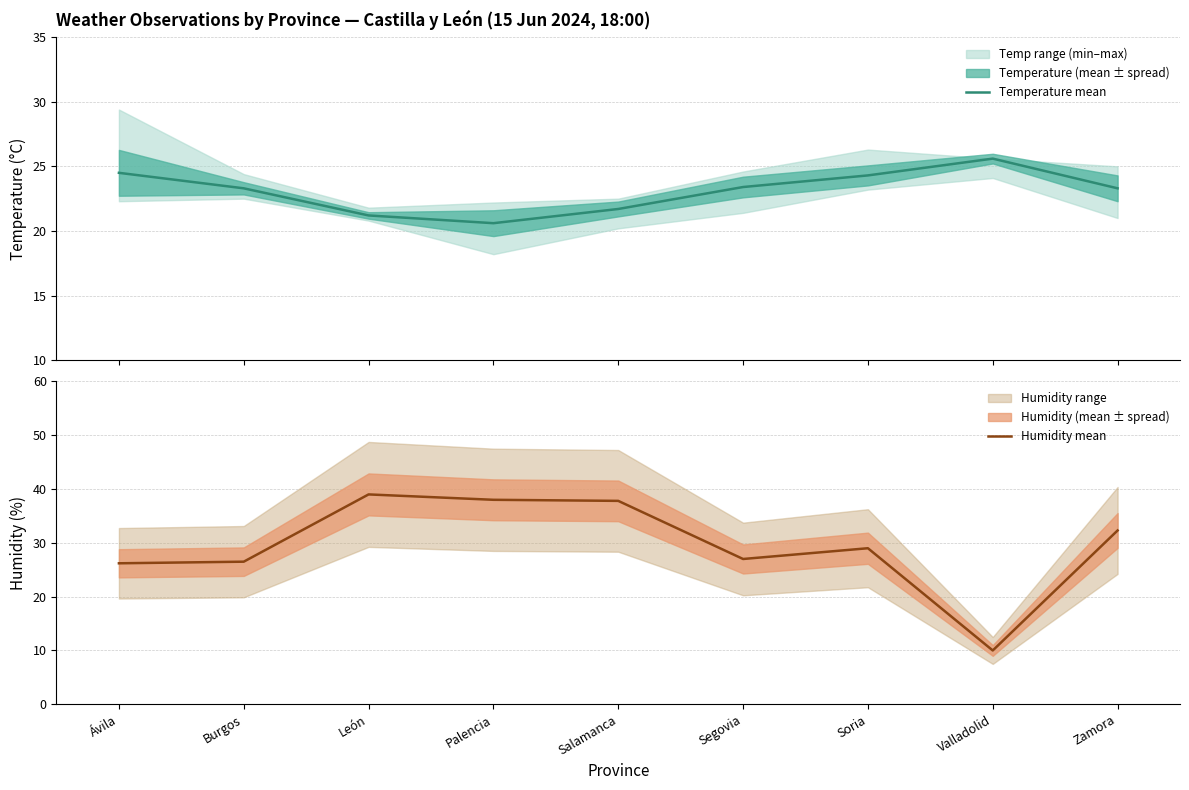

Which series changed the most between Burgos and Soria?

Humidity mean